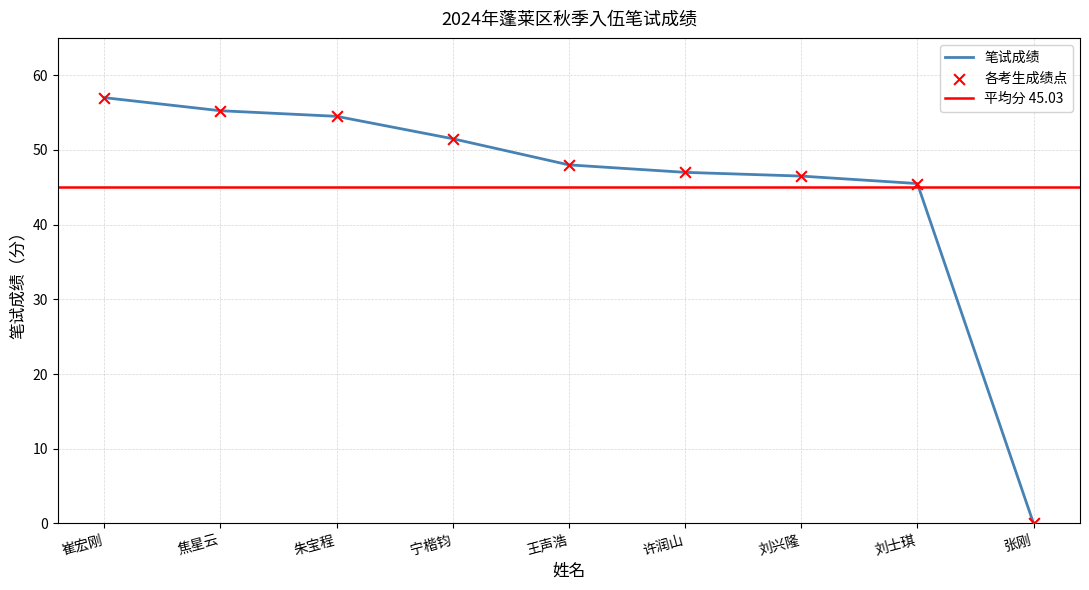

Which has a higher value, 朱宝程 or 张刚?

朱宝程